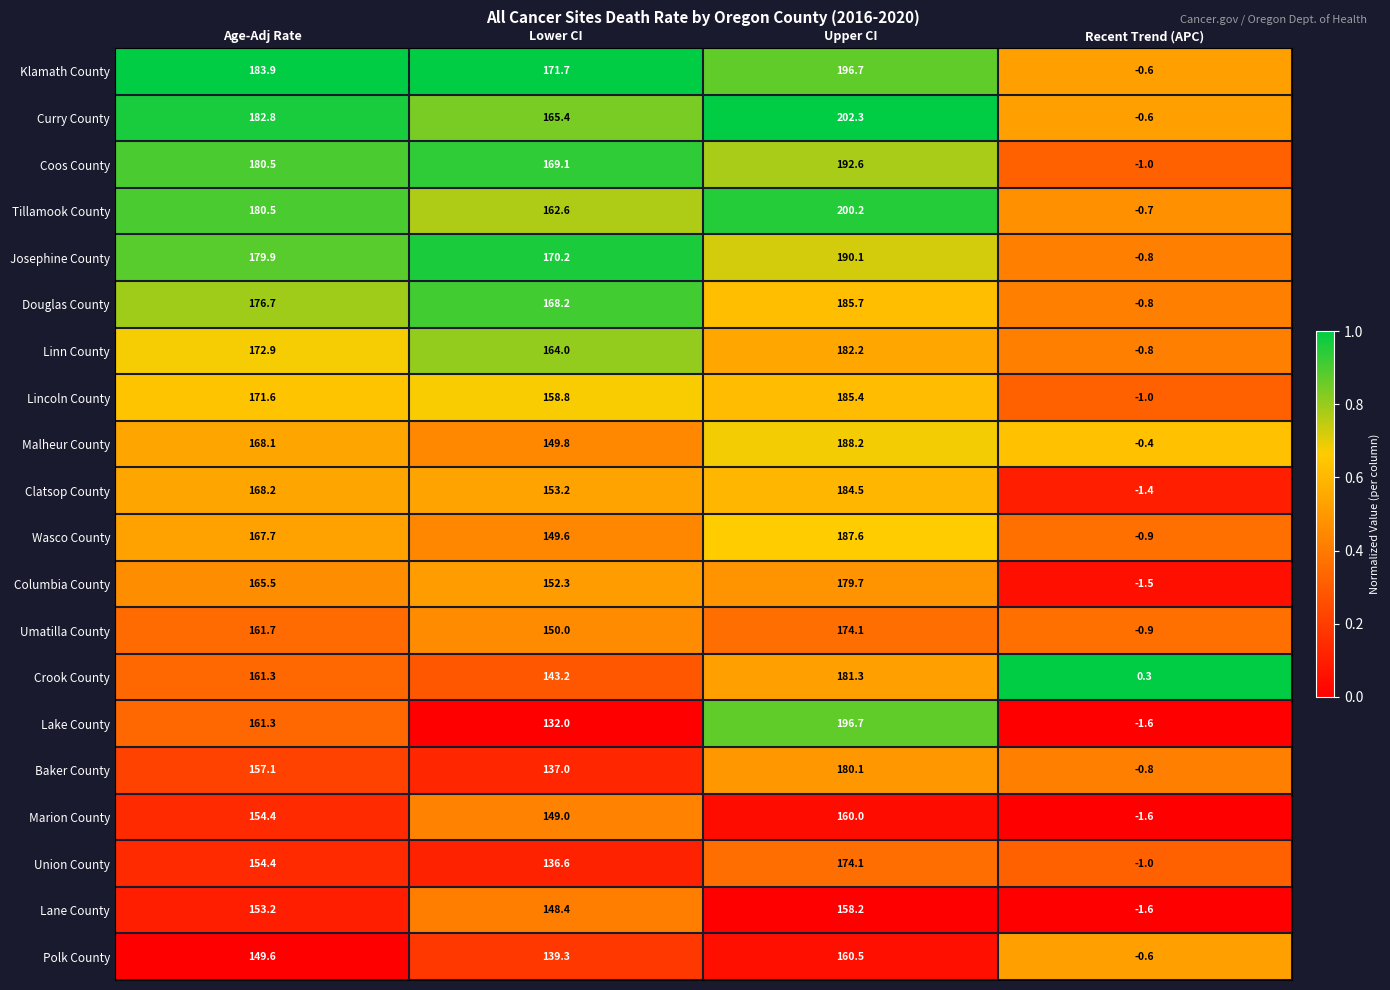

At which label does Lake County first exceed 161?

Age-Adj Rate